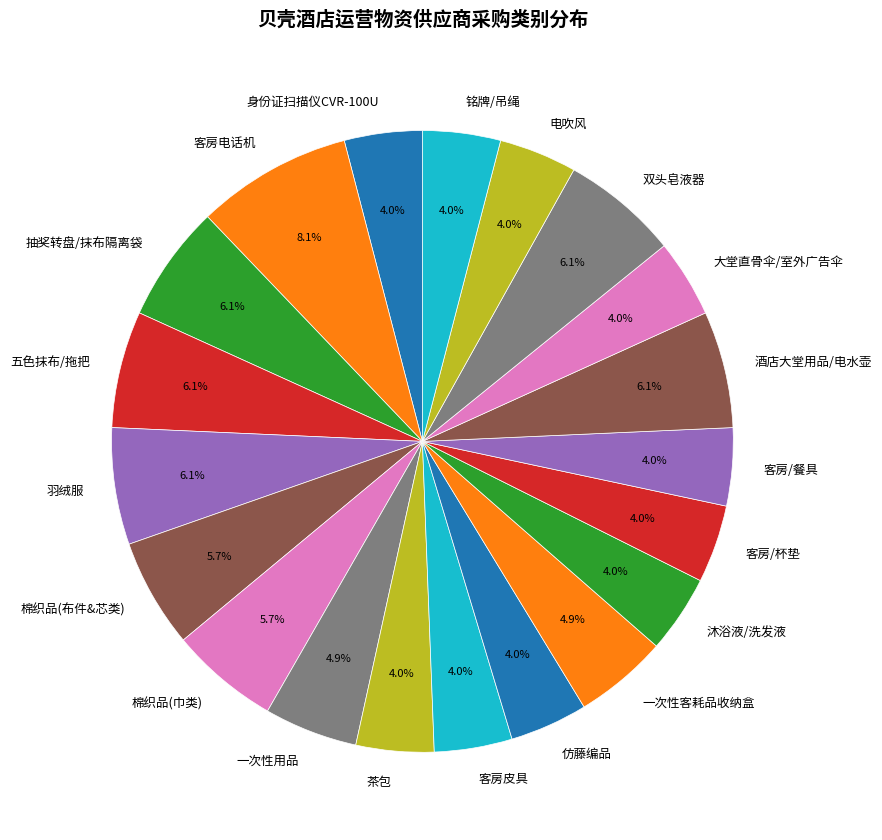

The 一次性用品 slice represents 14% of the pie. True or false?

False